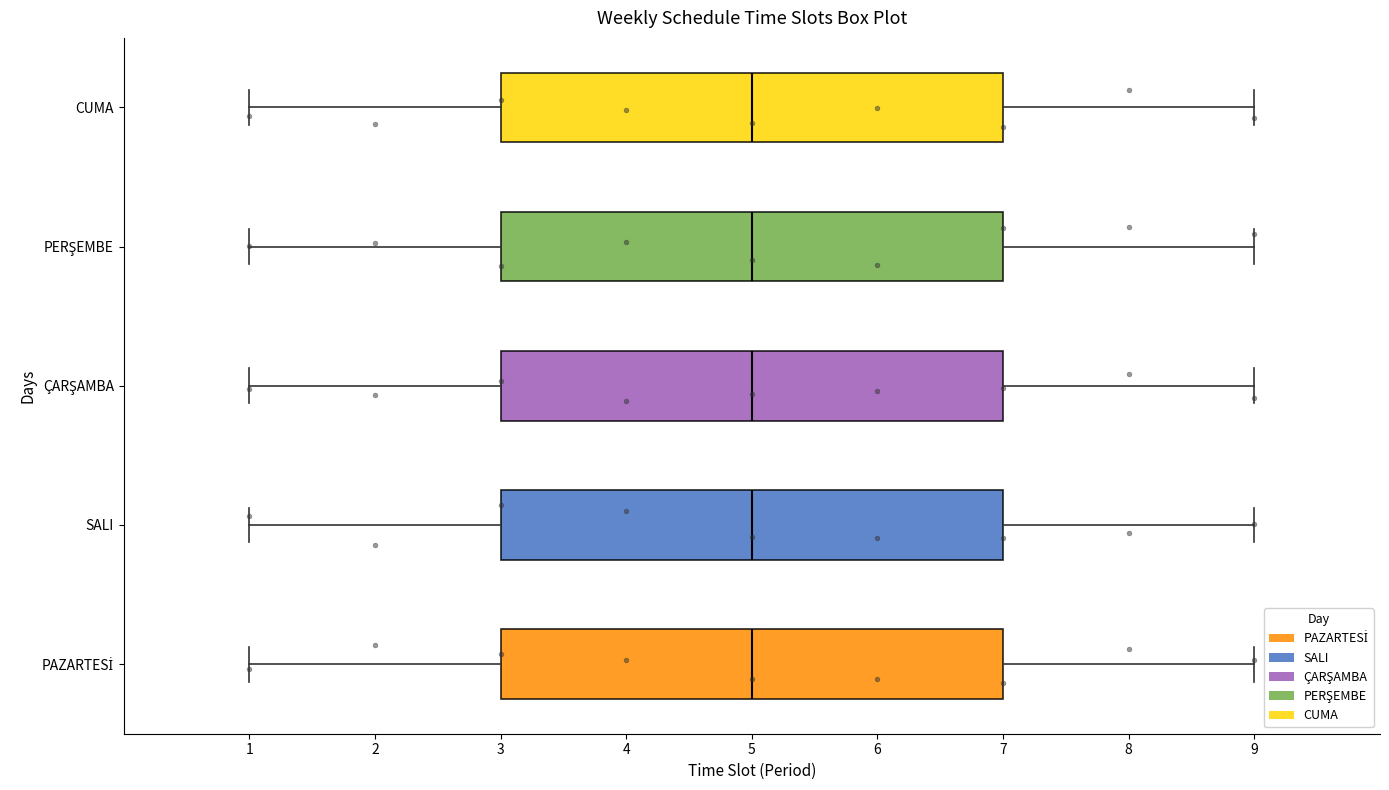

Reading bottom to top, read every box against the x-axis: the position of its median line, the range the box covers, and the ends of its whiskers. The values are not printed on the chart, so give them approximately, as read against the axis.

PAZARTESİ: median 5, box 3 to 7, whiskers 1 to 9
SALI: median 5, box 3 to 7, whiskers 1 to 9
ÇARŞAMBA: median 5, box 3 to 7, whiskers 1 to 9
PERŞEMBE: median 5, box 3 to 7, whiskers 1 to 9
CUMA: median 5, box 3 to 7, whiskers 1 to 9